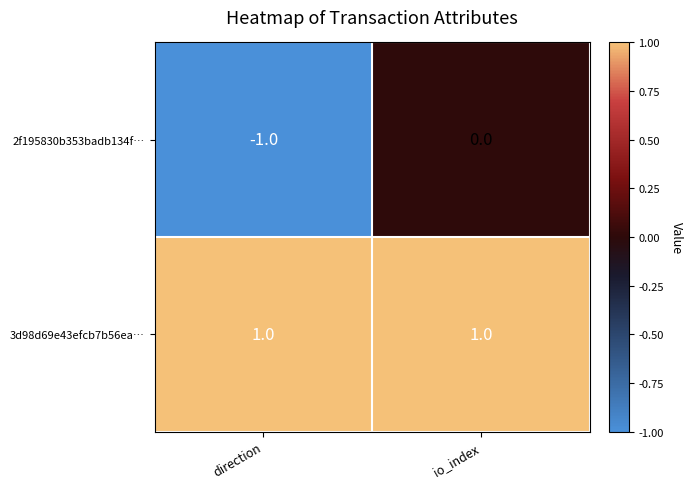

At which category is the sum across all series the highest?

io_index